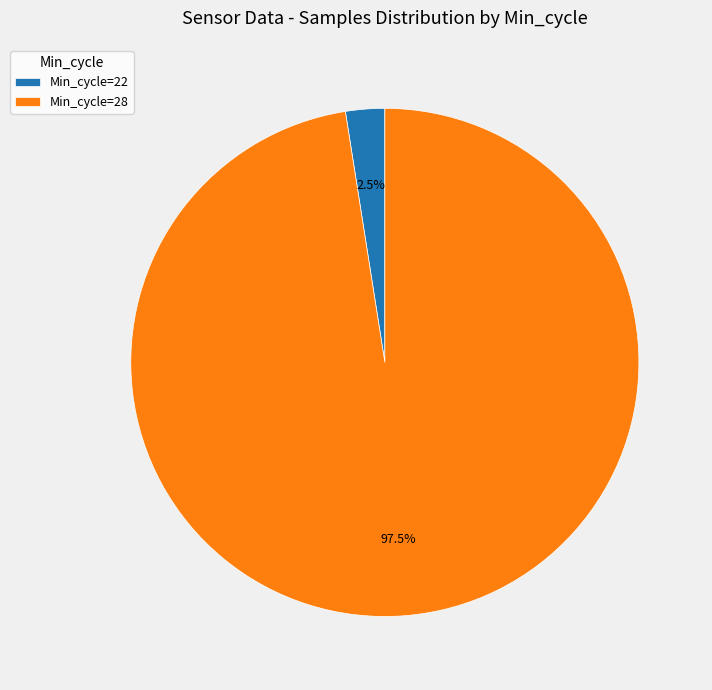

What is the largest slice in the pie chart?

Min_cycle=28